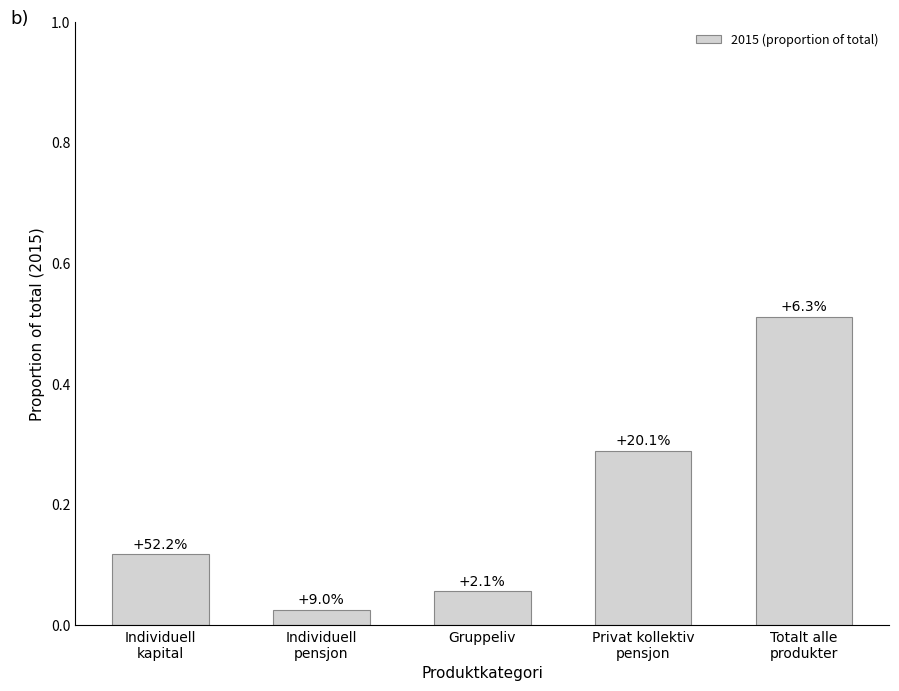

What position from the right is Totalt alle
produkter?

1